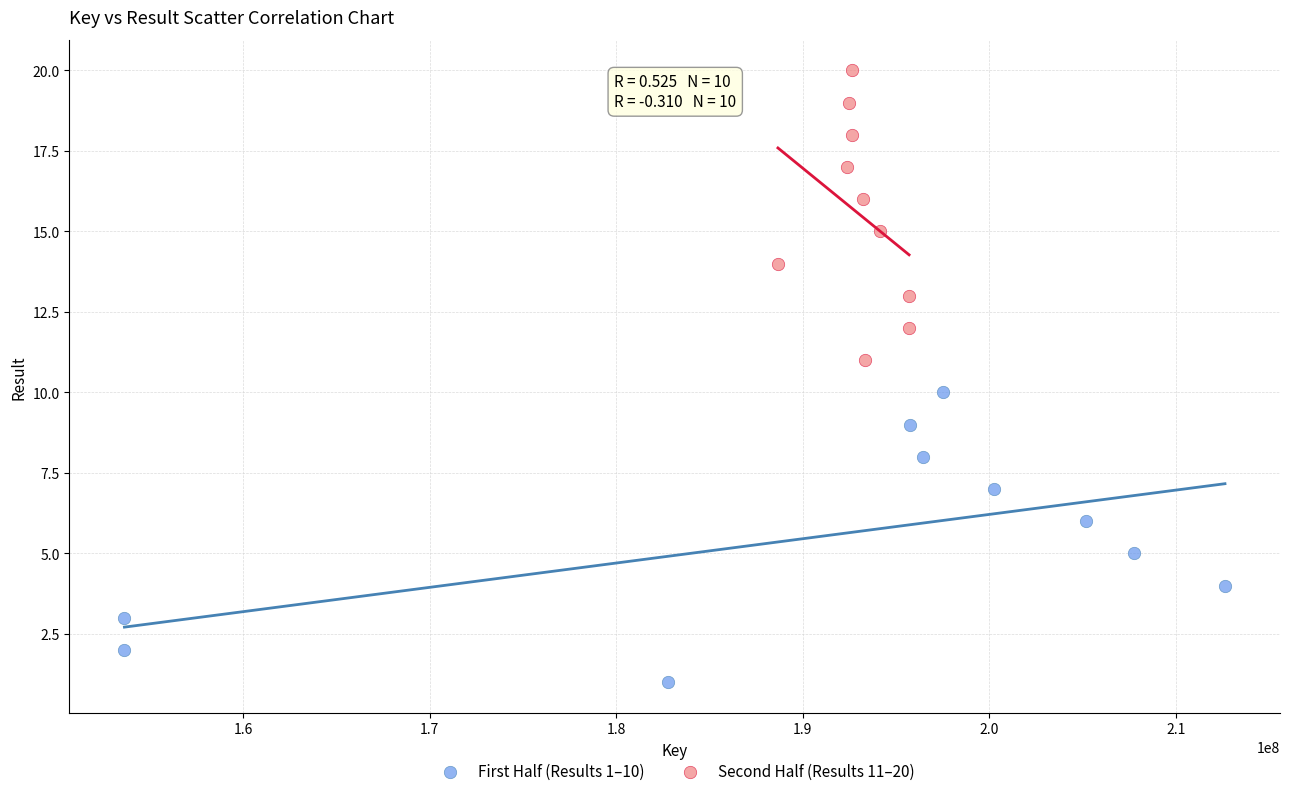

Which series reaches the maximum Y coordinate?

Second Half (Results 11–20)